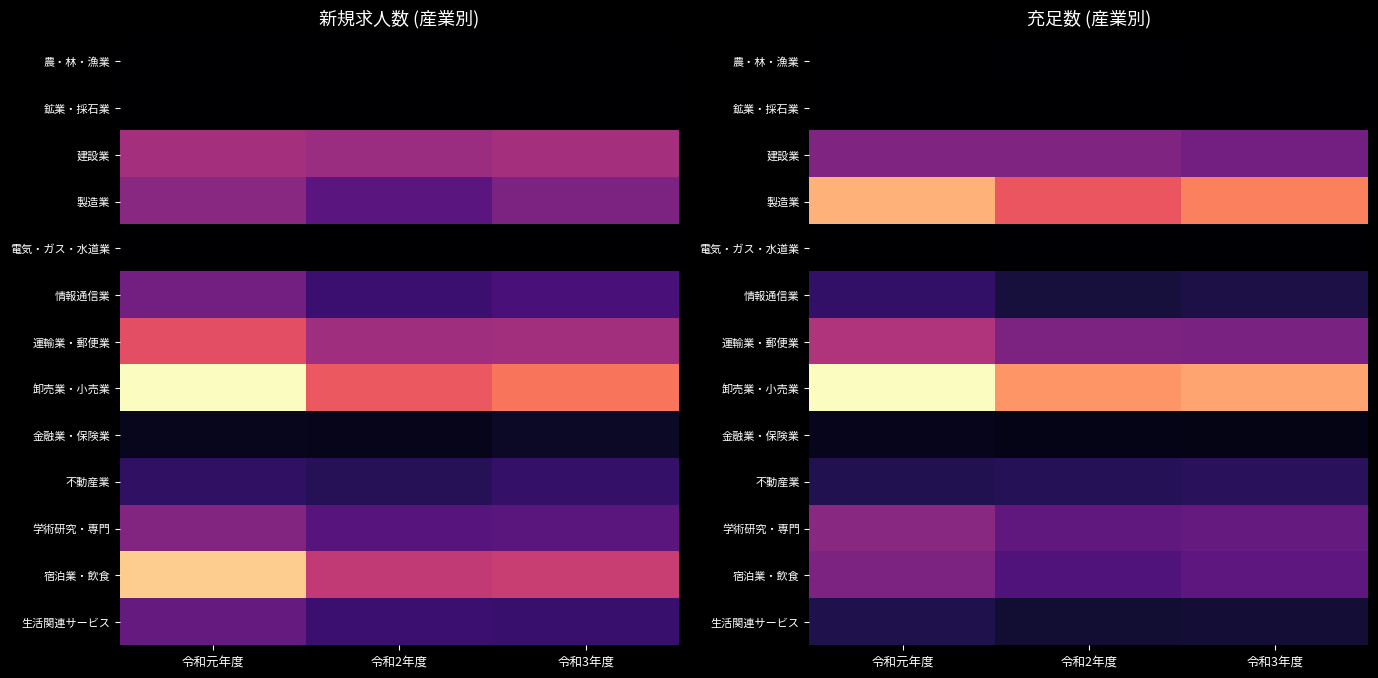

What is the total value across all series at 令和元年度?

13166